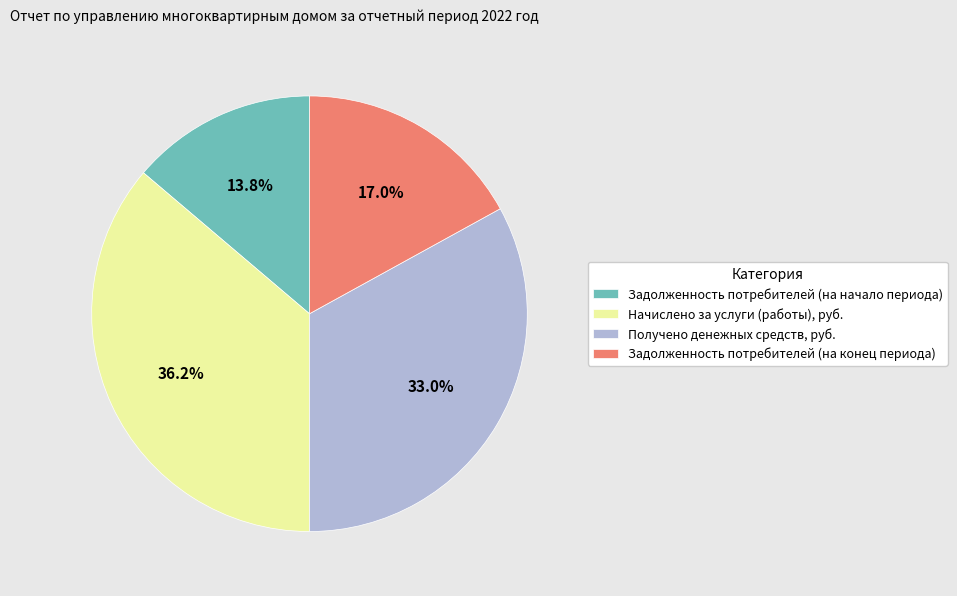

Is it true that Начислено за услуги (работы), руб. is 36% of the pie?

True